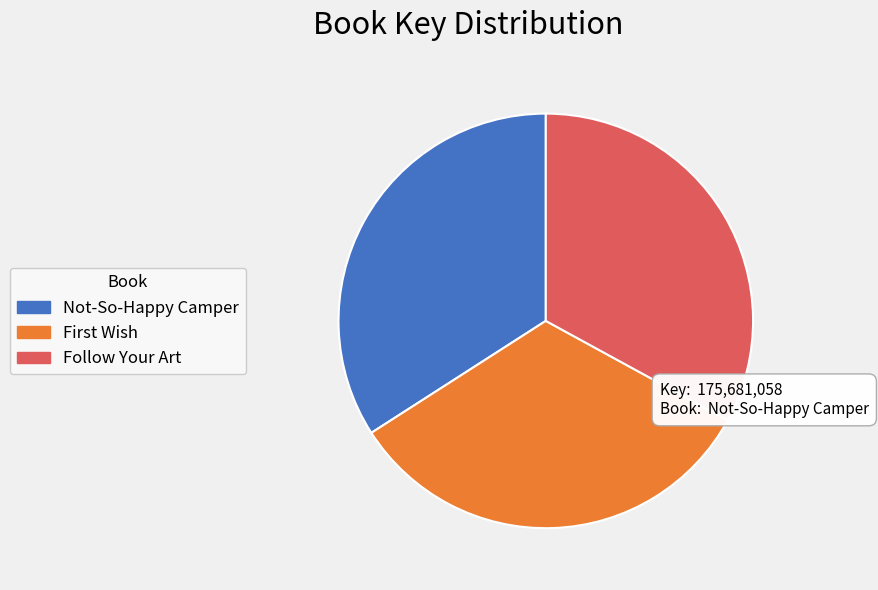

Which slice is the largest?

Not-So-Happy Camper